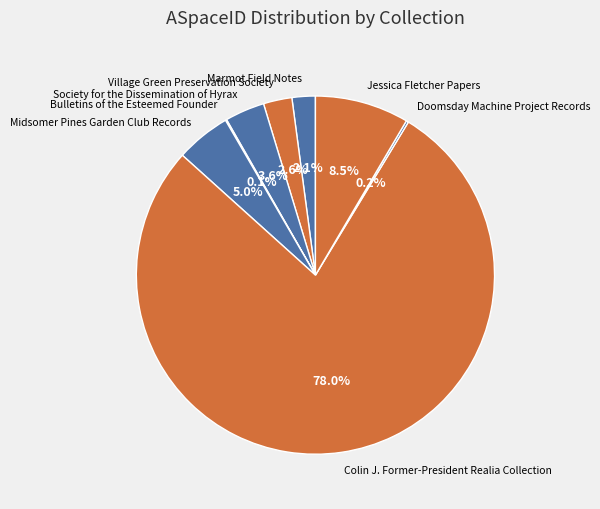

Which category has the biggest portion of the pie?

Colin J. Former-President Realia Collection